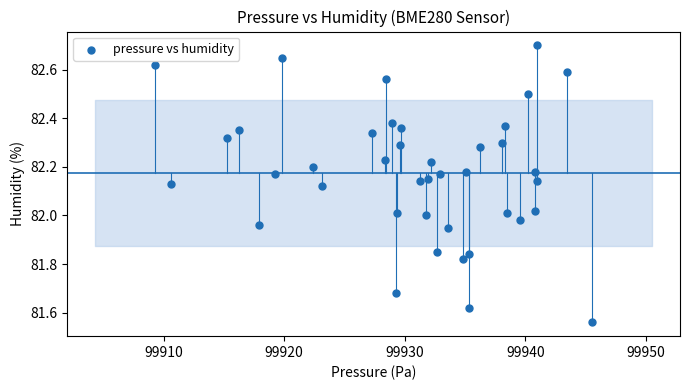

What is the range of Y values (max minus min)?

1.1